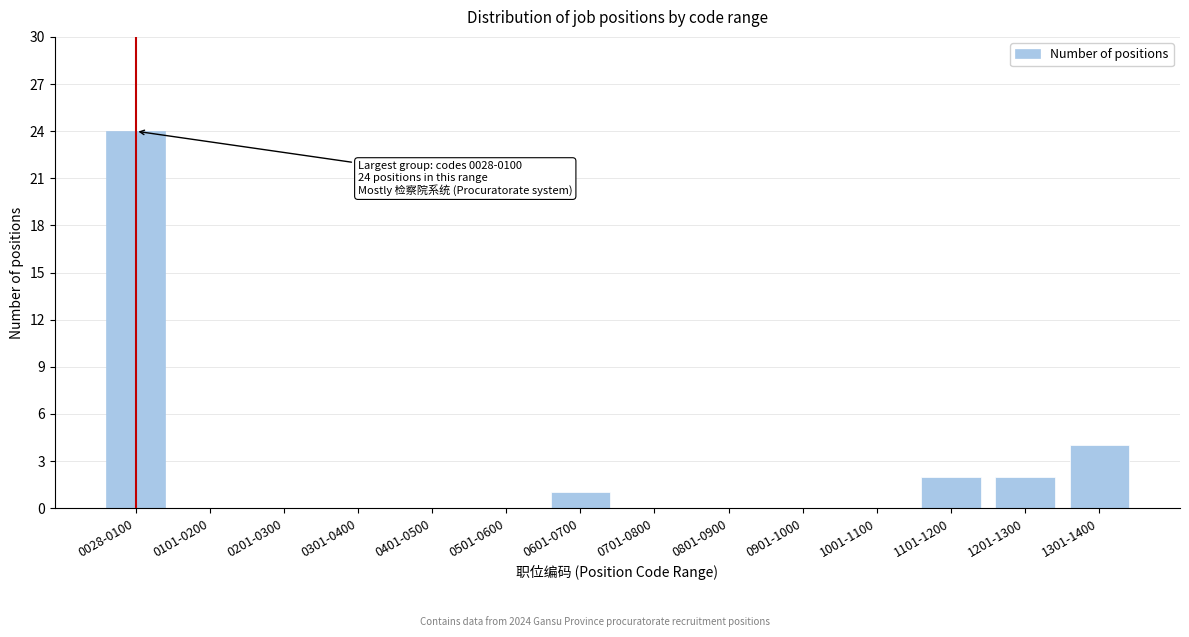

Reading right to left, list all the values displayed in this chart.

1301-1400=4	1201-1300=2	1101-1200=2	1001-1100=0	0901-1000=0	0801-0900=0	0701-0800=0	0601-0700=1	0501-0600=0	0401-0500=0	0301-0400=0	0201-0300=0	0101-0200=0	0028-0100=24